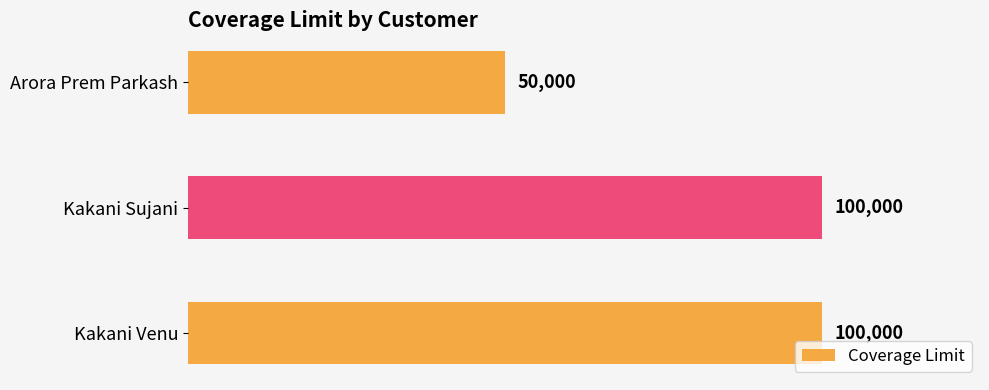

Approximately how many times larger is the value at Arora Prem Parkash compared to Kakani Venu?

0.5